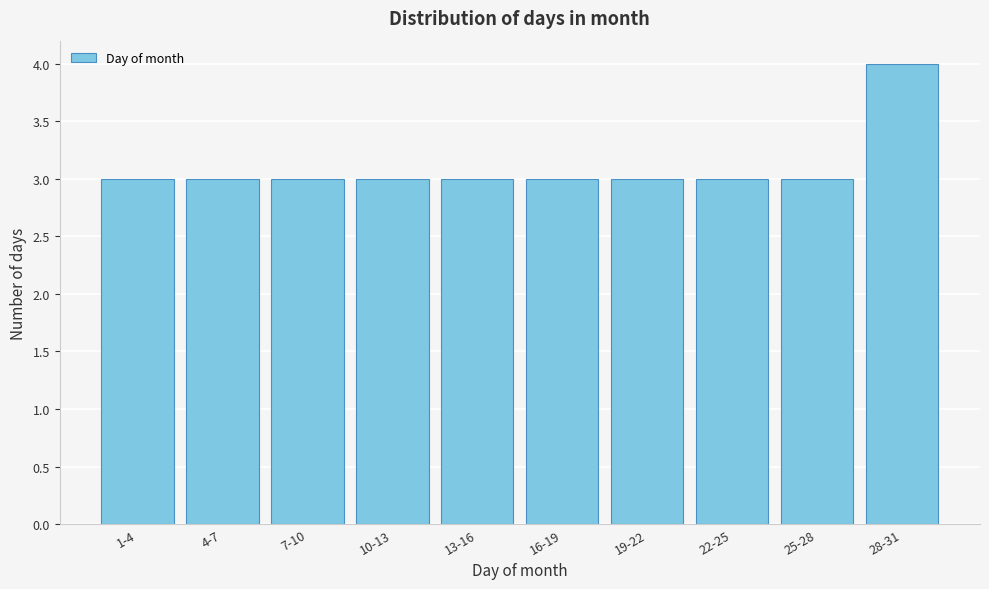

Reading left to right, list all the values displayed in this chart.

1-4=3	4-7=3	7-10=3	10-13=3	13-16=3	16-19=3	19-22=3	22-25=3	25-28=3	28-31=4